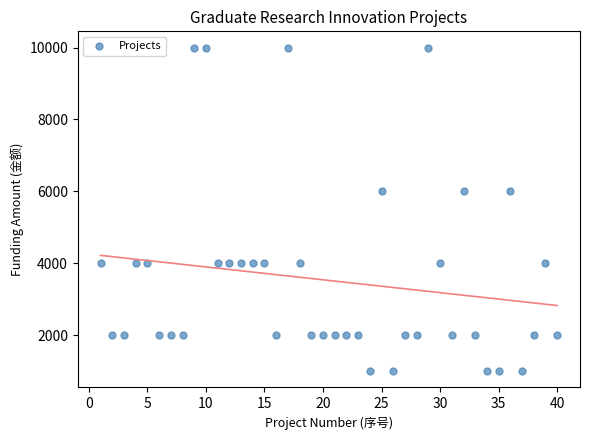

What is the range of Y values (max minus min)?

9000